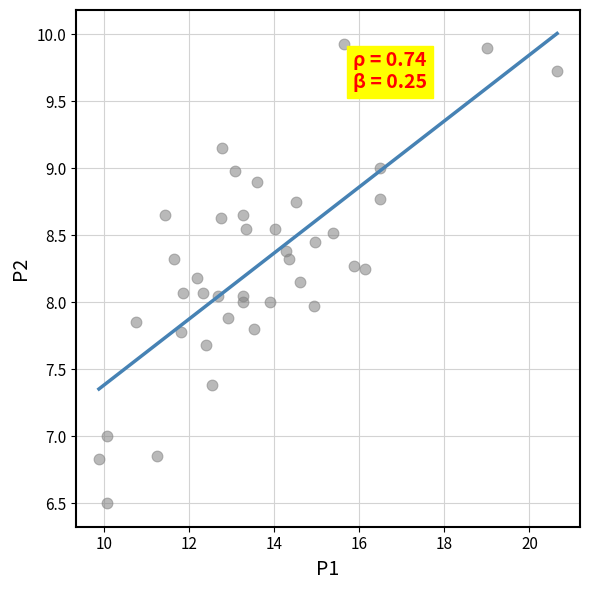

What is the range of X values (max minus min)?

10.8